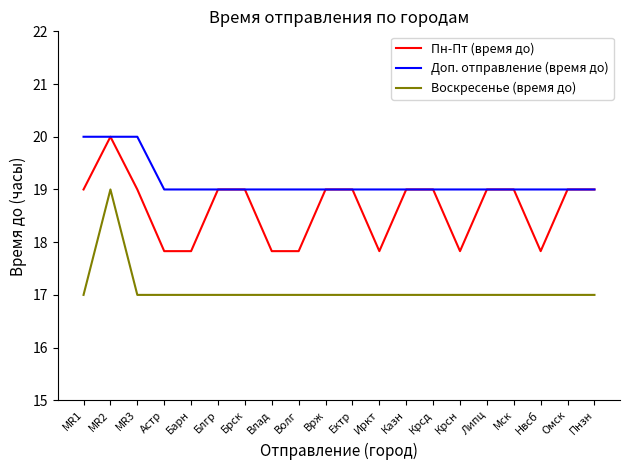

True or false: Воскресенье (время до) and Доп. отправление (время до) intersect in this chart.

False